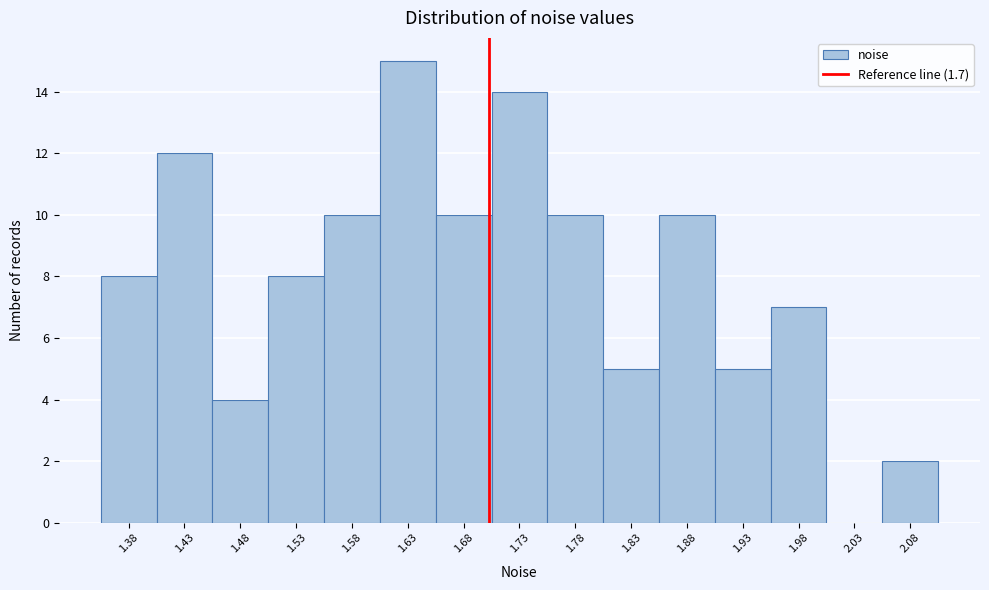

How tall is the bar that spans 1.50 to 1.55 on the x-axis? Neither the bar edges nor the heights are printed on the chart, so give them approximately, as read against the axes.

8